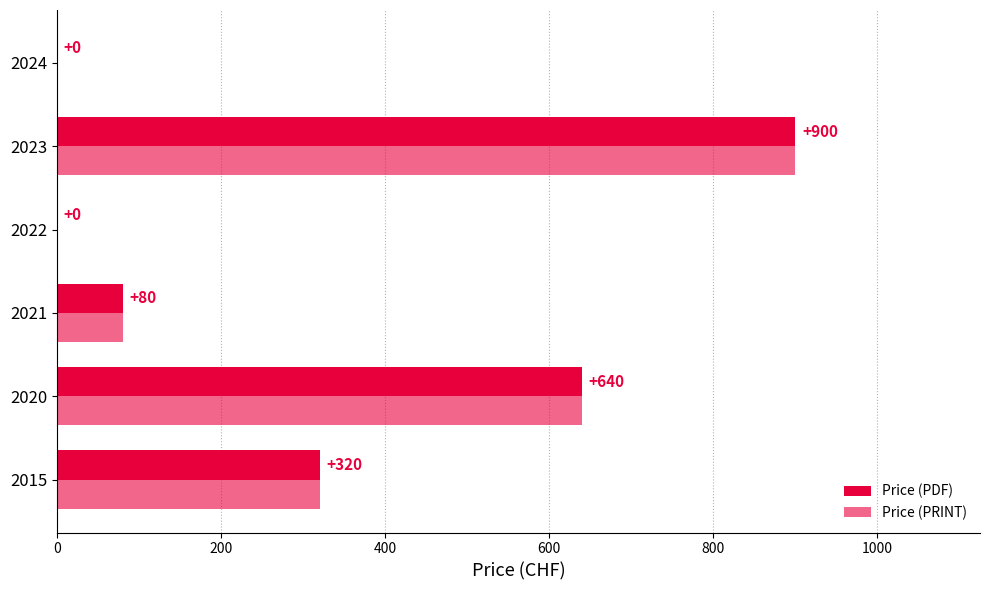

What is the difference between the second highest and minimum values in the Price (PRINT) series?

640